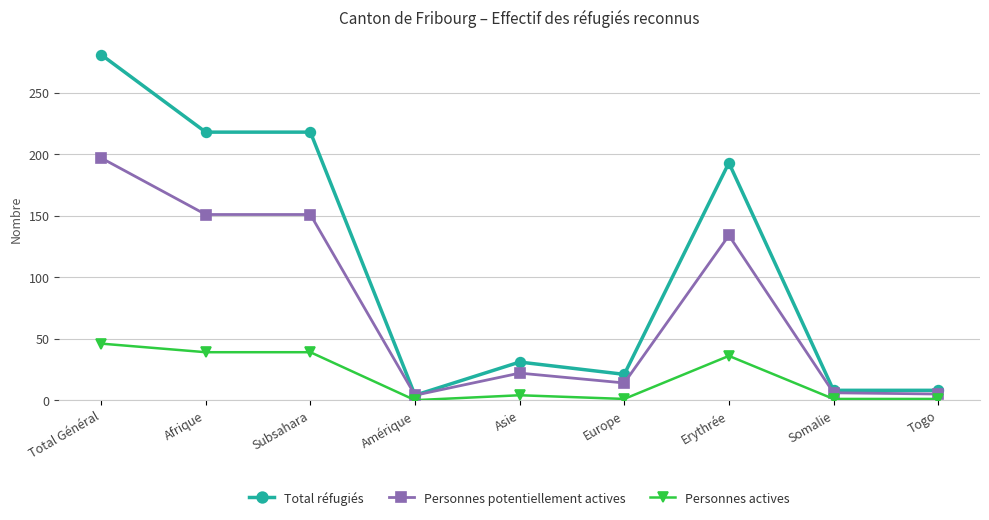

How many data points in Personnes actives are less than 4?

4